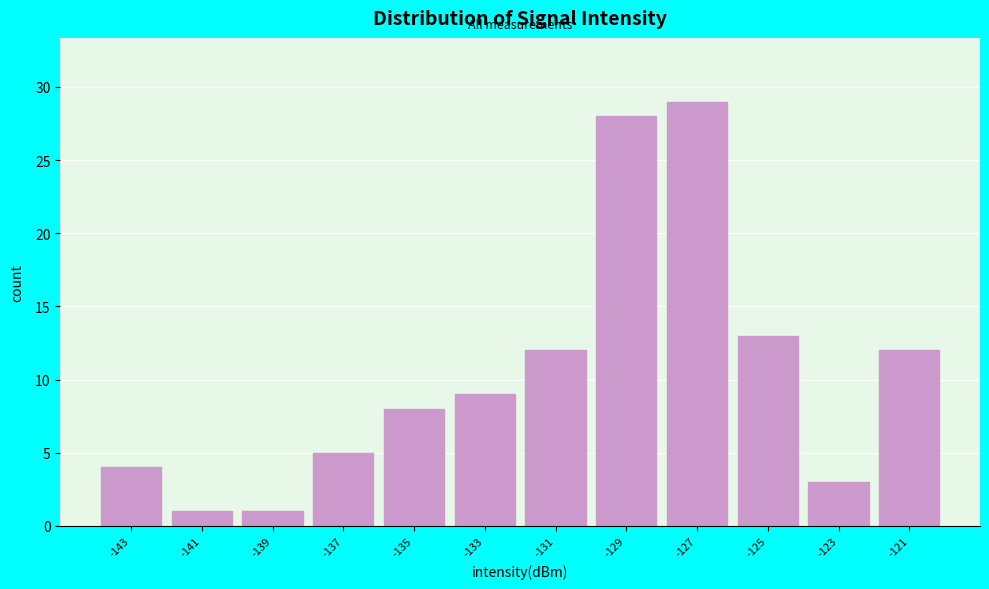

Reading left to right, extract all data points from this chart.

-143=4	-141=1	-139=1	-137=5	-135=8	-133=9	-131=12	-129=28	-127=29	-125=13	-123=3	-121=12